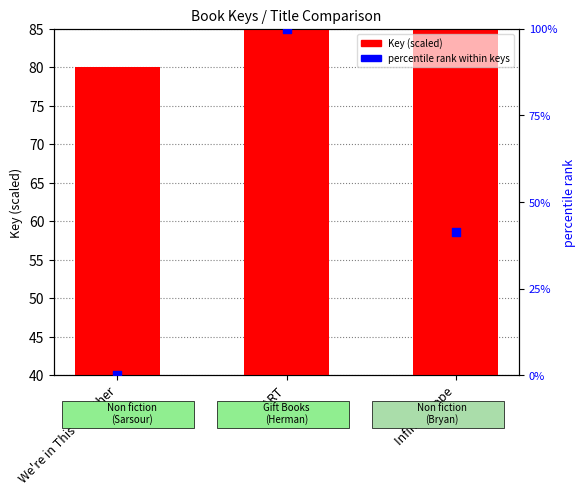

Which series contains the lowest Y value?

percentile rank within keys